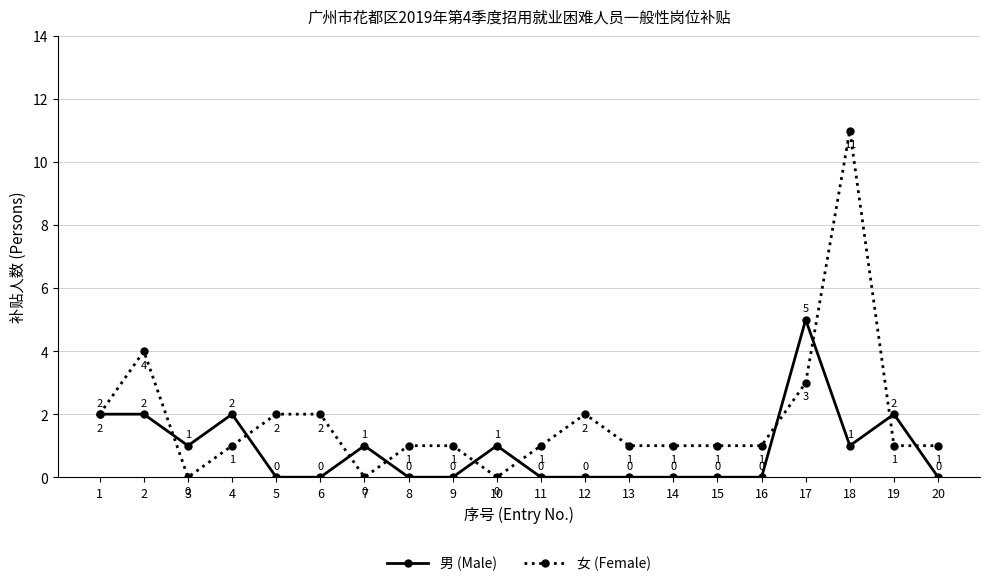

The value of 男 (Male) at 5 is 2. True or false?

False